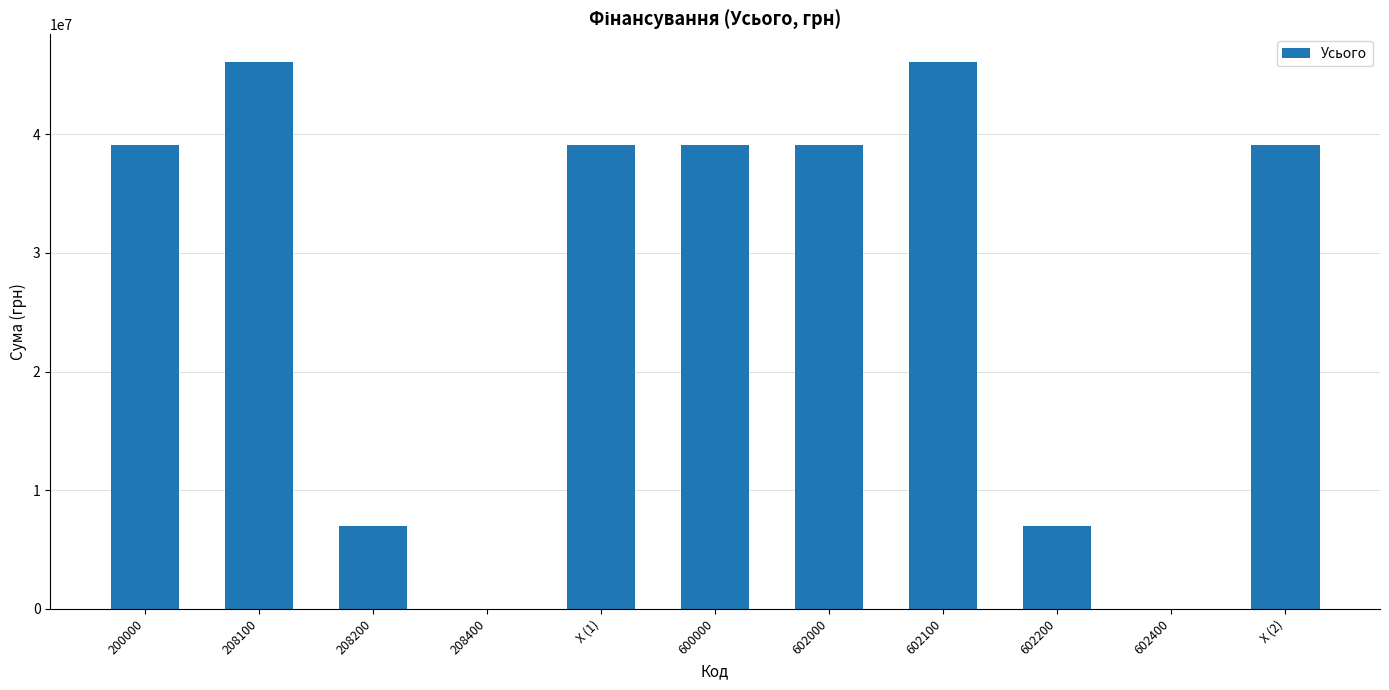

What is the change in value from 602000 to 602200?

-32115648.0